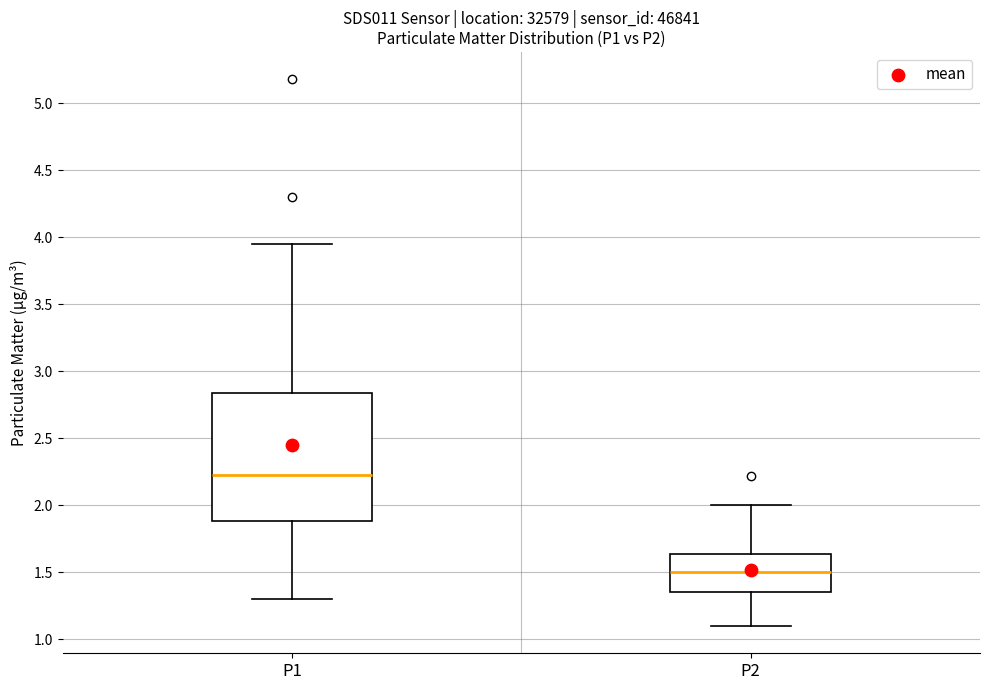

Which box has the highest median line?

P1